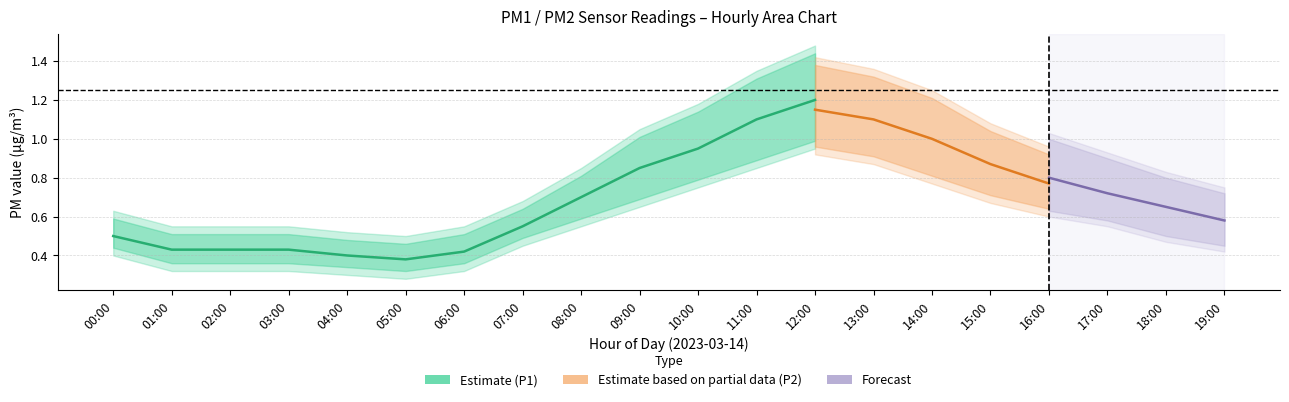

True or false: P1_hi and P2 intersect in this chart.

False